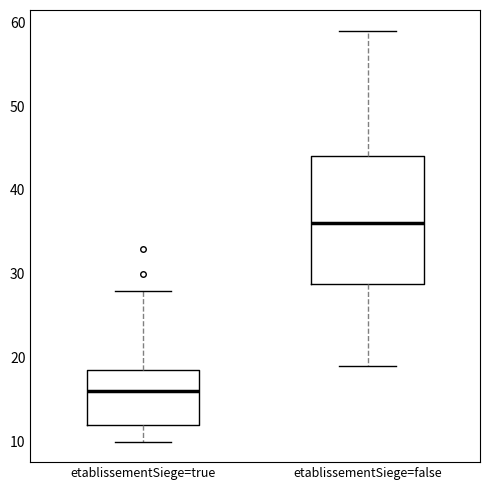

Which box has the lowest median line?

etablissementSiege=true